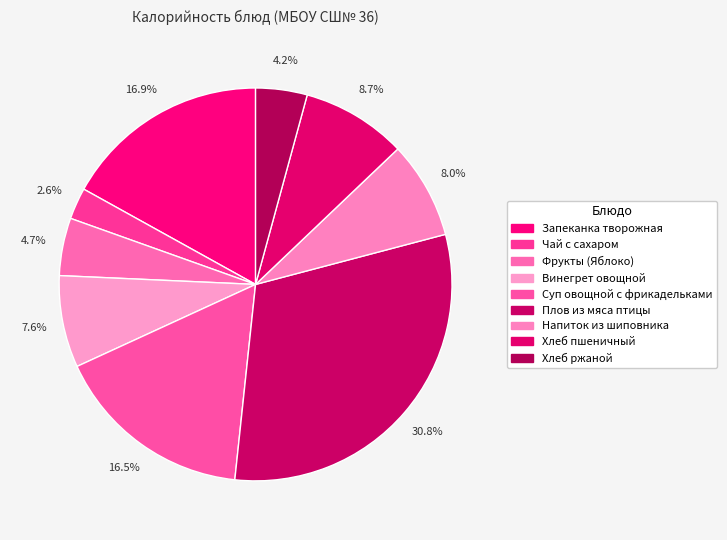

To the nearest percent, what percentage of the pie is Хлеб пшеничный?

9%